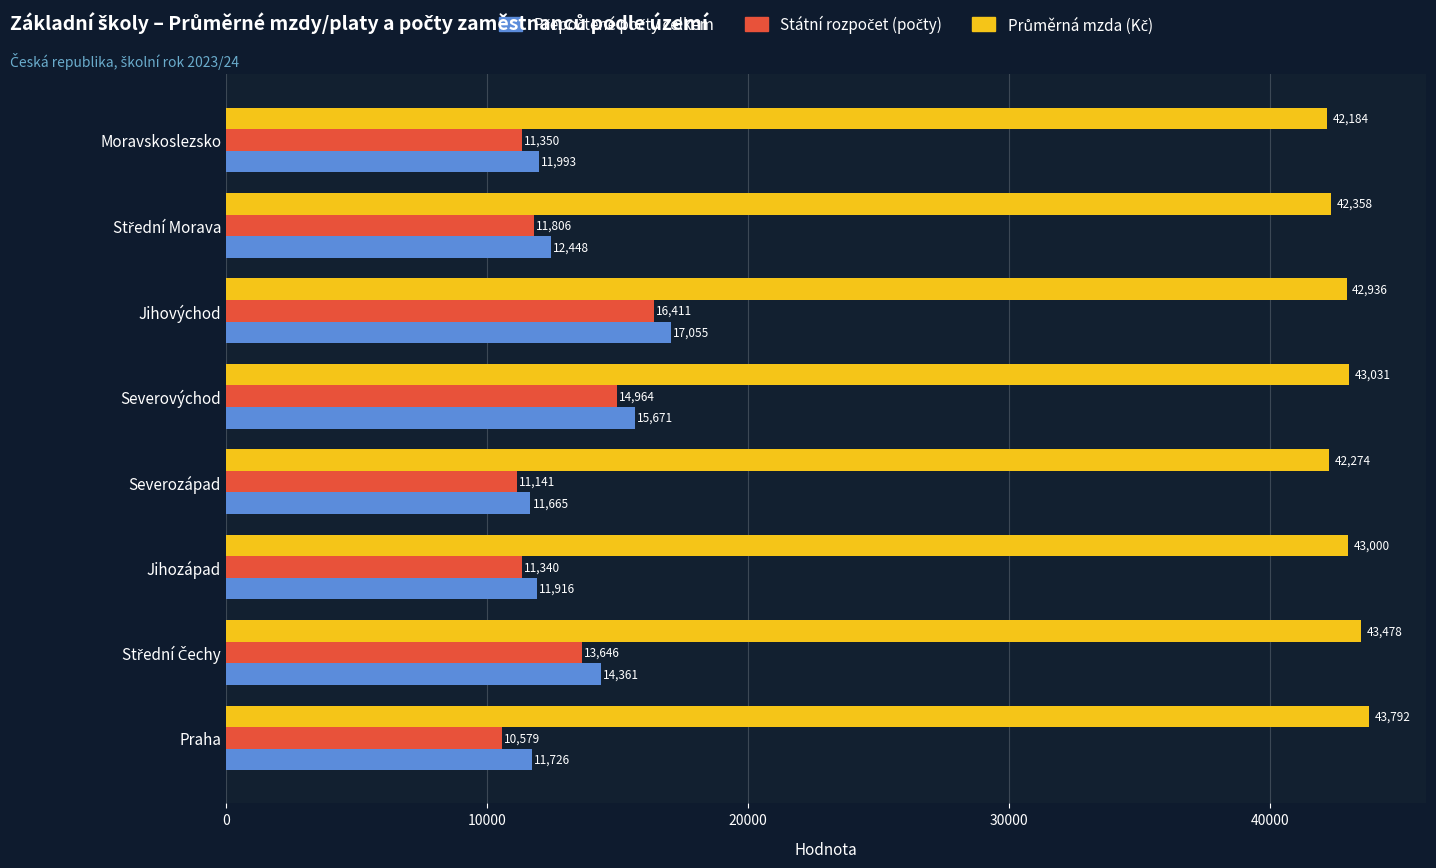

At which category is the sum across all series the highest?

Jihovýchod